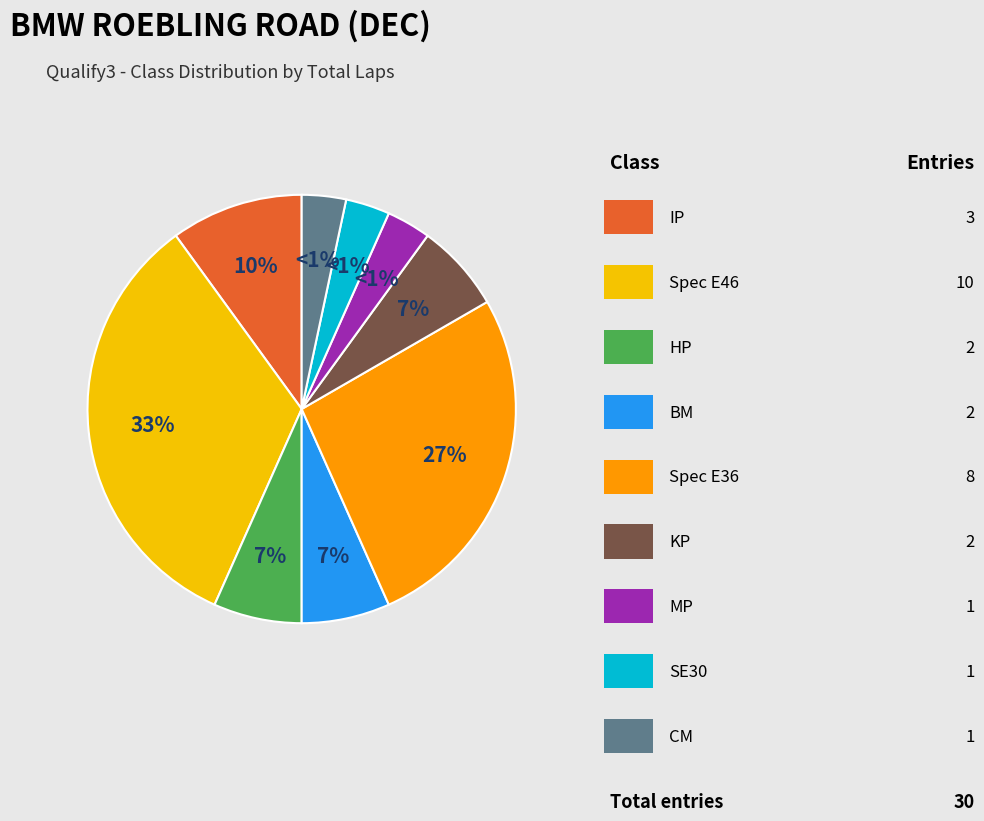

Is the sum of KP and Spec E46 greater than half?

No